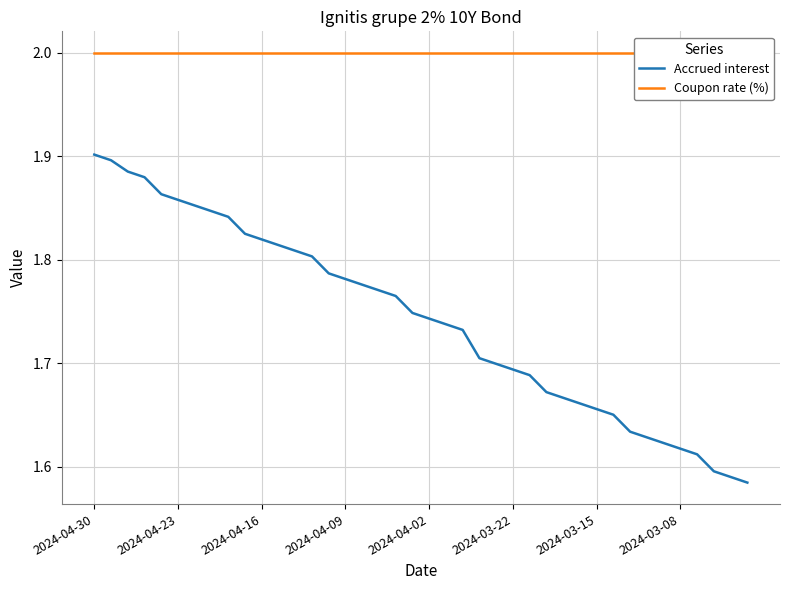

The value of Accrued interest at 2024-04-16 is 3.1. True or false?

False